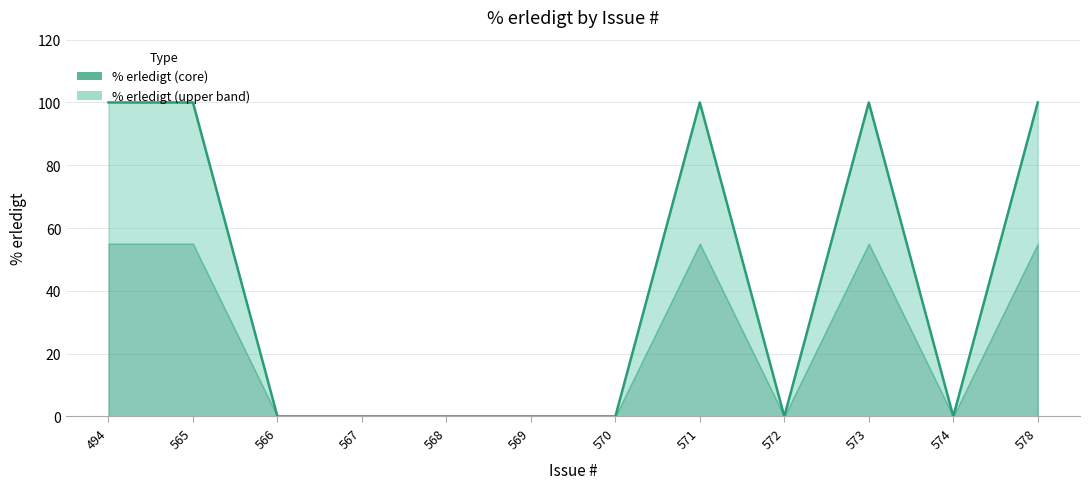

What is the difference between the maximum and second lowest values?

100